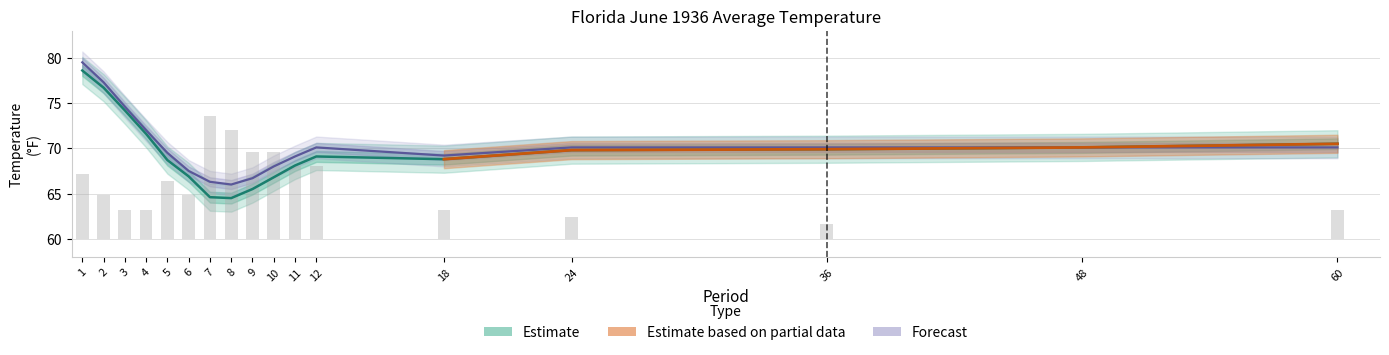

Does the chart contain stacked bars?

No